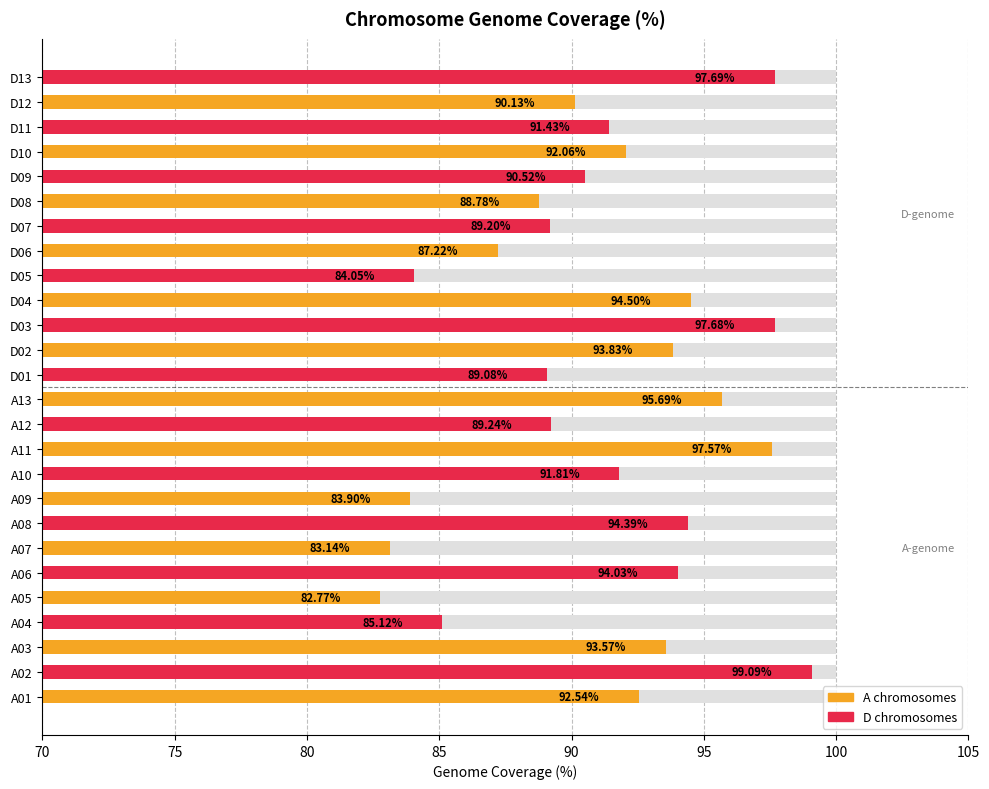

What is the average value?

91.1